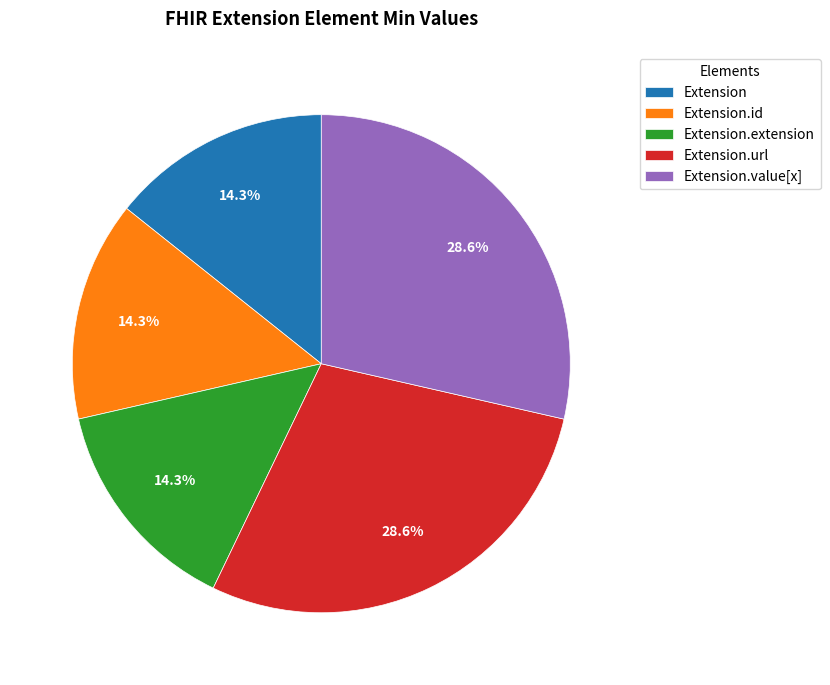

Between Extension.id and Extension.url, which is larger?

Extension.url